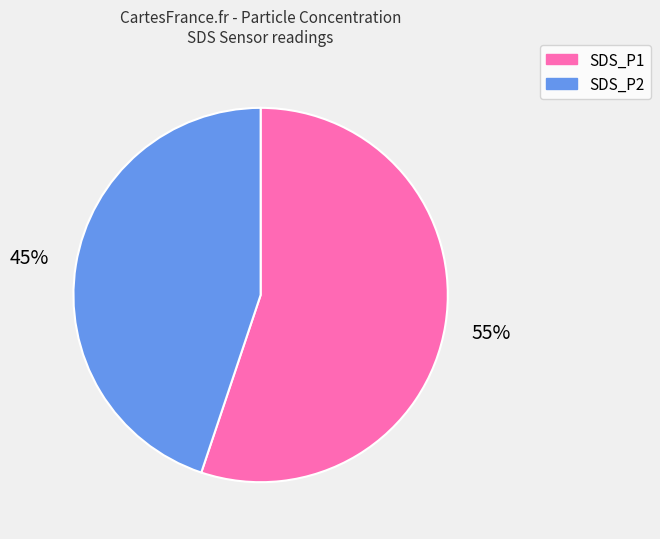

Combined, do SDS_P2 and SDS_P1 account for over 50%?

Yes